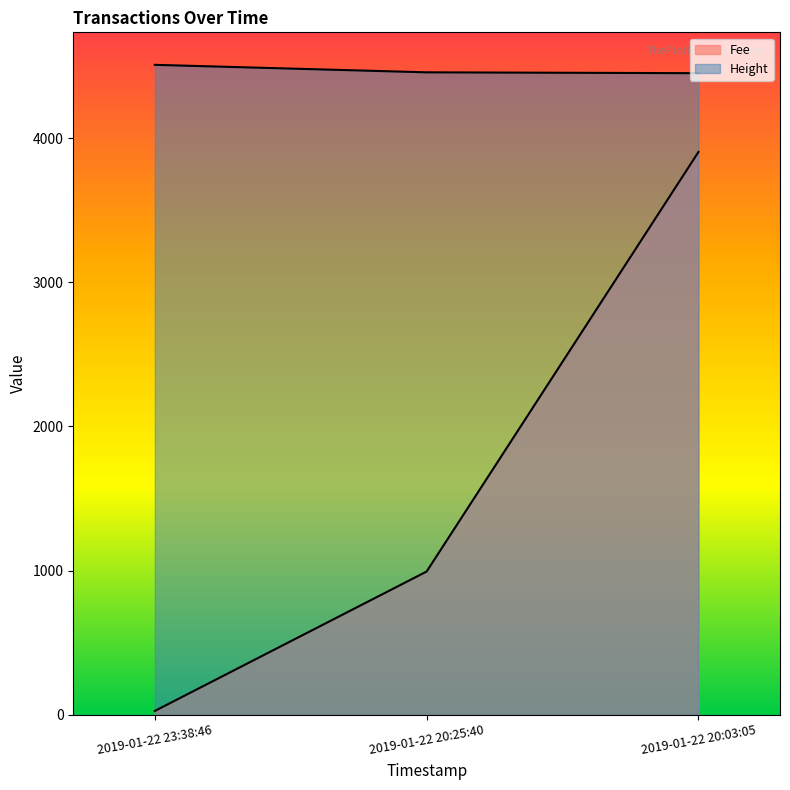

What is the label of the 1st point from the right?

2019-01-22 20:03:05